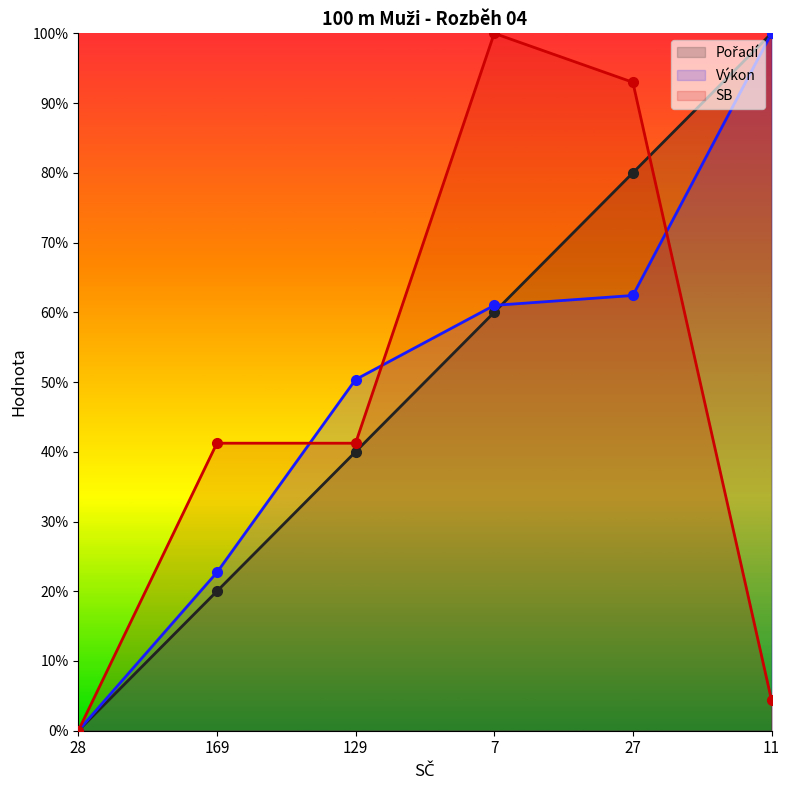

Is the value of SB at 7 greater than the value of Výkon at 27?

Yes